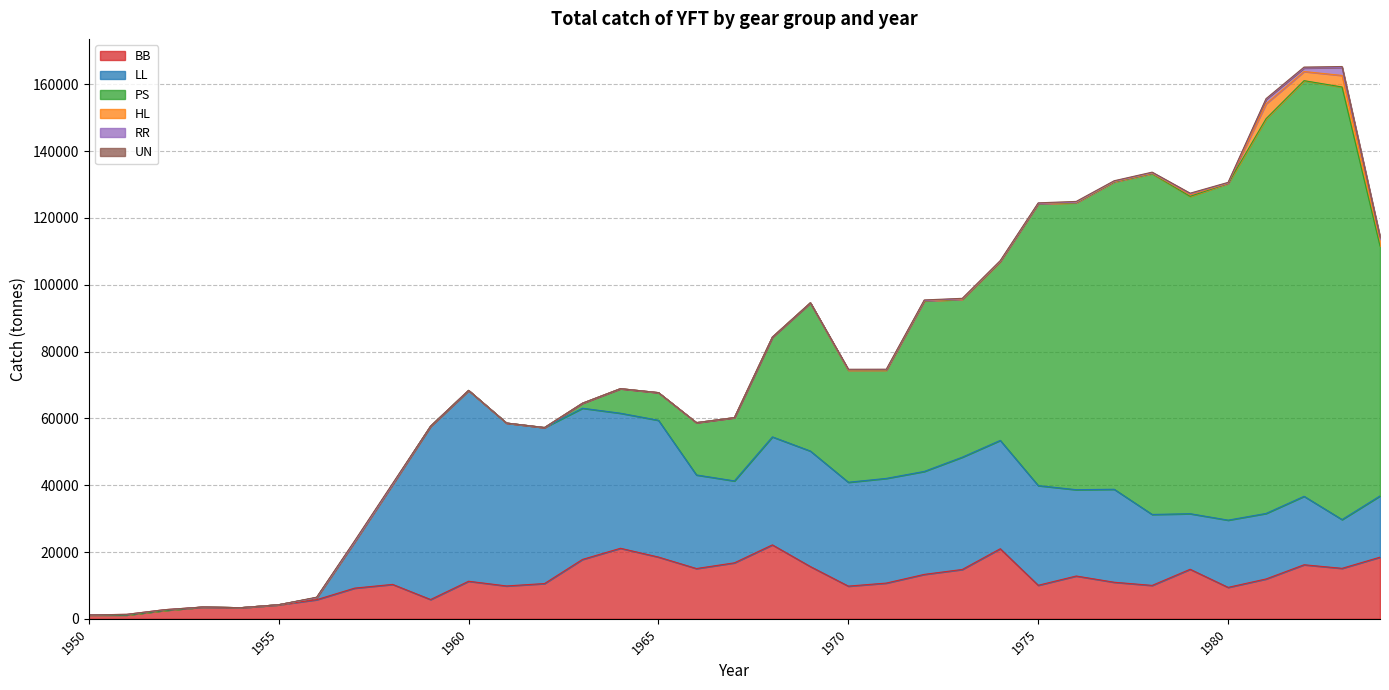

How many values in HL are above zero?

17